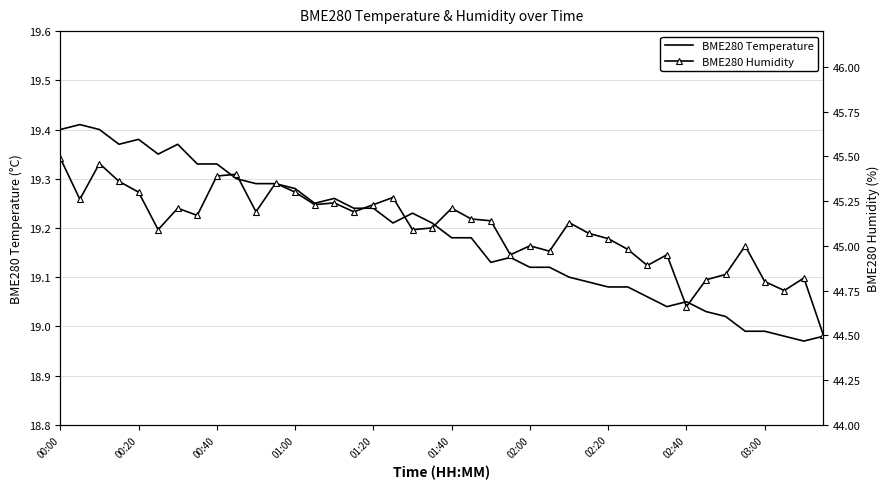

Between 25 and 10, which is larger?

10